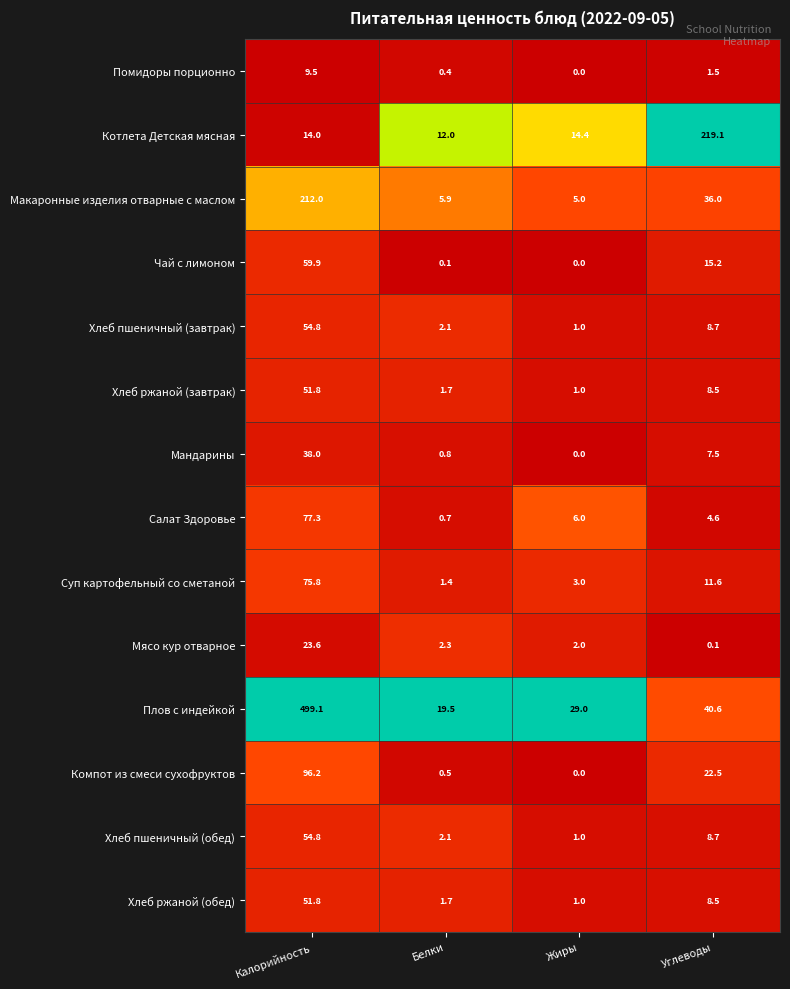

At which label does Помидоры порционно first exceed 1?

Калорийность